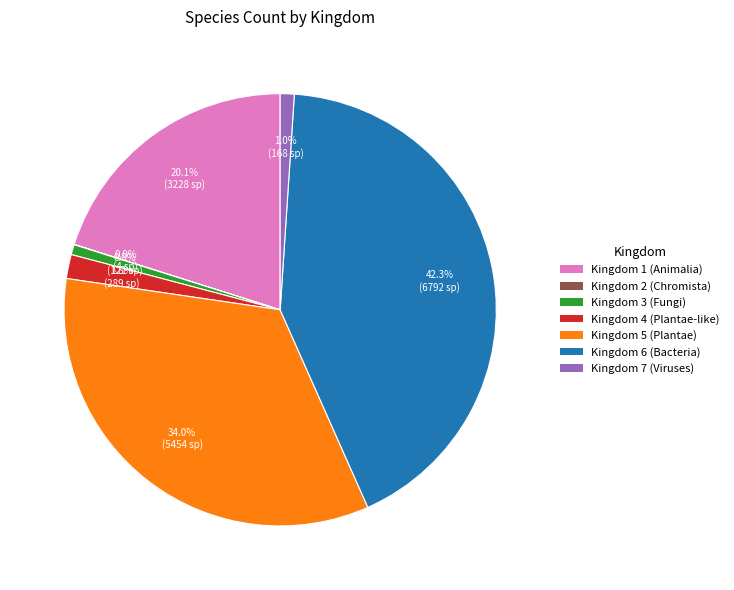

Does any single category account for the majority?

No